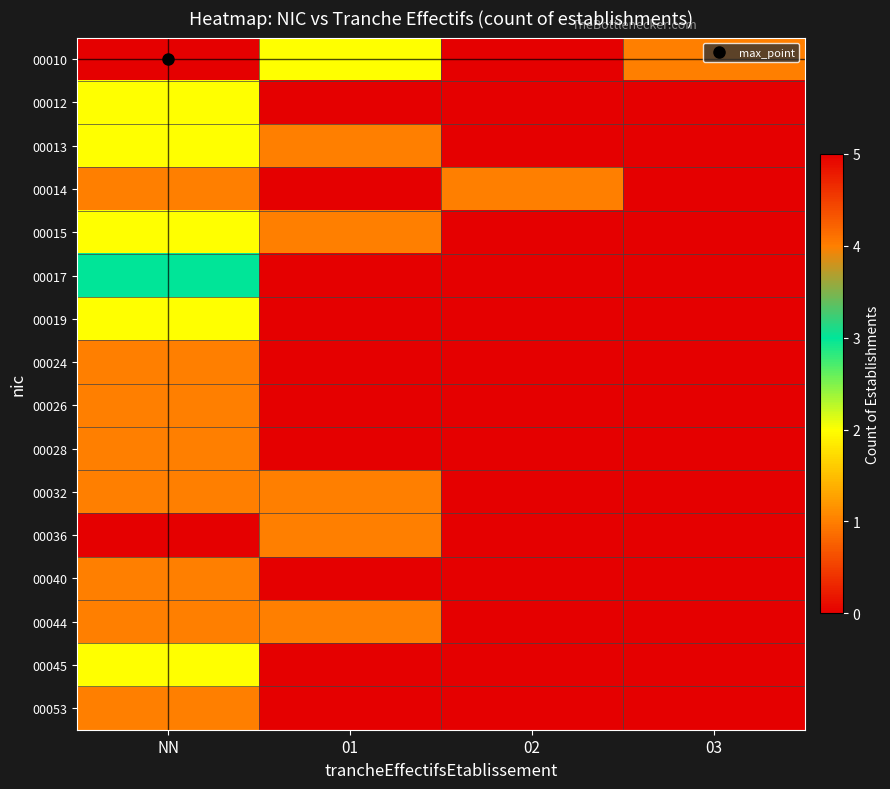

Reading left to right, what are all the values shown in this chart?

00010: NN=5	01=2	02=0	03=1
00012: NN=2	01=0	02=0	03=0
00013: NN=2	01=1	02=0	03=0
00014: NN=4	01=0	02=1	03=0
00015: NN=2	01=1	02=0	03=0
00017: NN=3	01=0	02=0	03=0
00019: NN=2	01=0	02=0	03=0
00024: NN=1	01=0	02=0	03=0
00026: NN=1	01=0	02=0	03=0
00028: NN=1	01=0	02=0	03=0
00032: NN=1	01=1	02=0	03=0
00036: NN=0	01=1	02=0	03=0
00040: NN=1	01=0	02=0	03=0
00044: NN=1	01=1	02=0	03=0
00045: NN=2	01=0	02=0	03=0
00053: NN=1	01=0	02=0	03=0